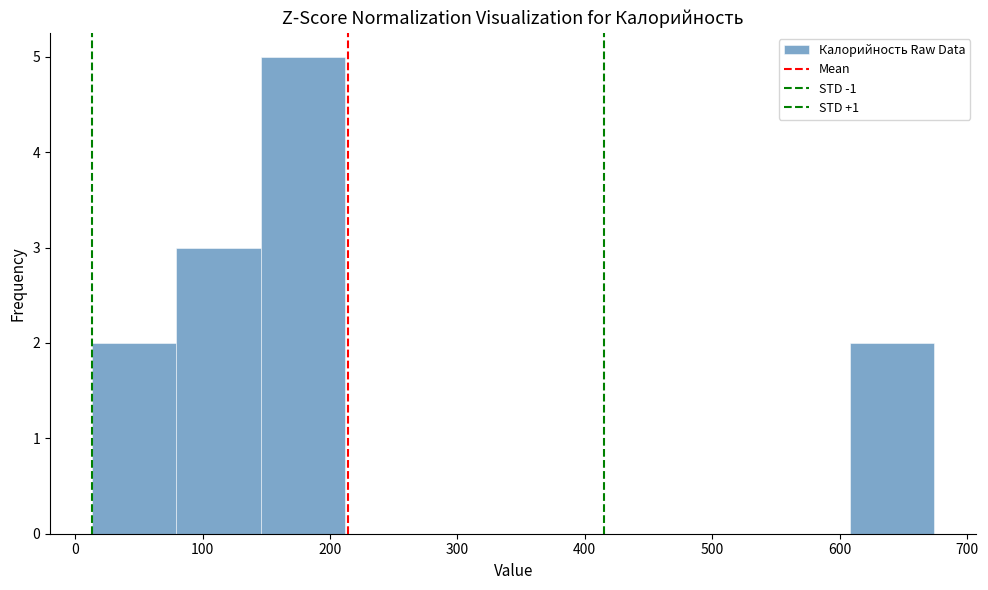

How tall is the bar that spans 10 to 80 on the x-axis? Neither the bar edges nor the heights are printed on the chart, so give them approximately, as read against the axes.

2